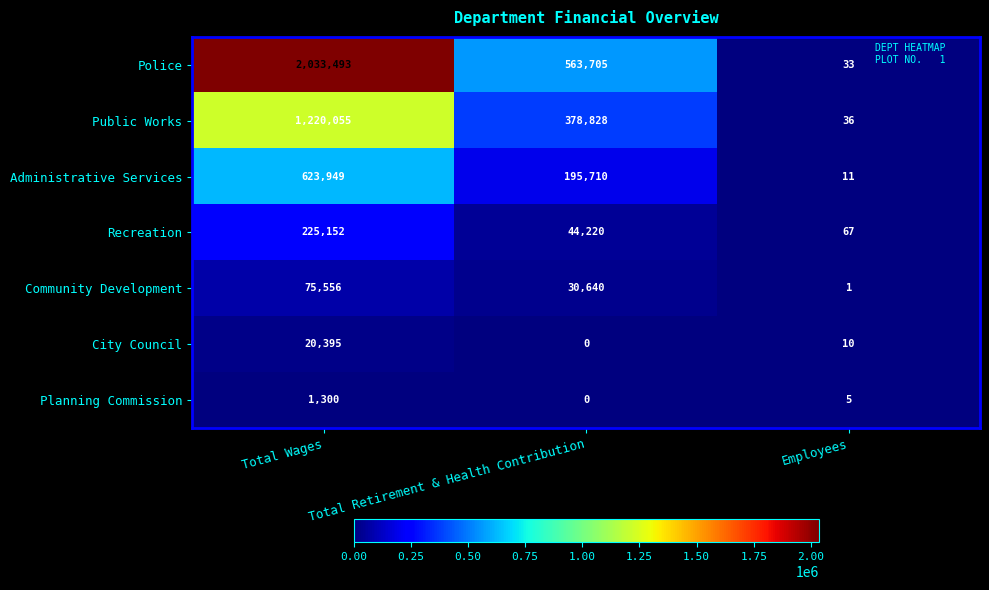

What is the maximum value shown in the chart?

2033493